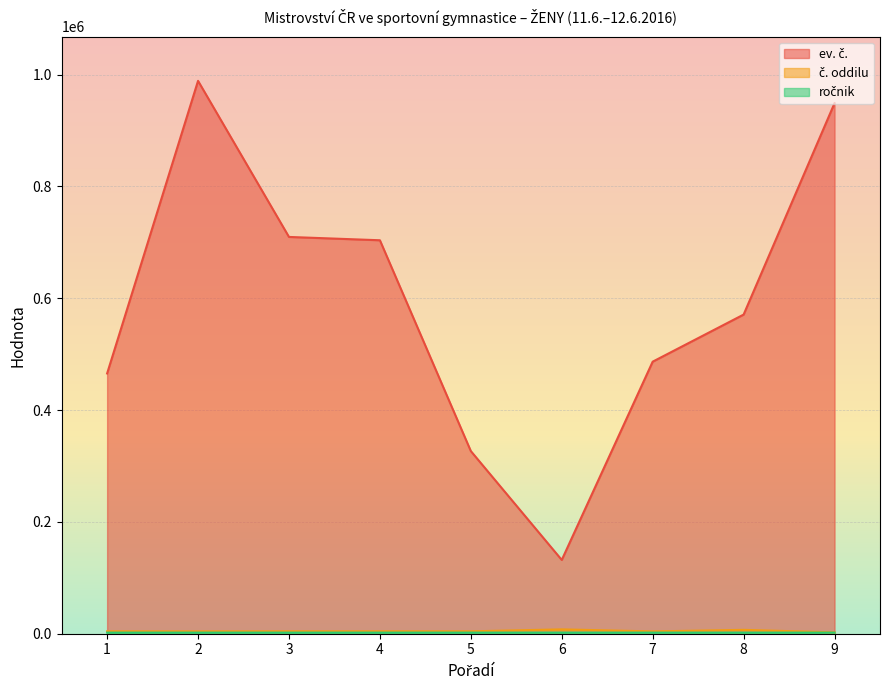

Rank the categories by č. oddilu value from highest to lowest.

6, 8, 1, 3, 4, 5, 2, 7, 9